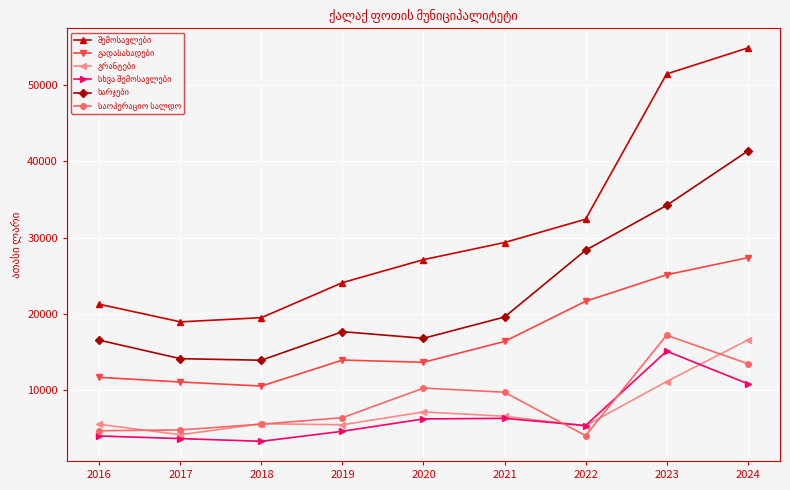

What is the total value across all series at 2021?

88136.0